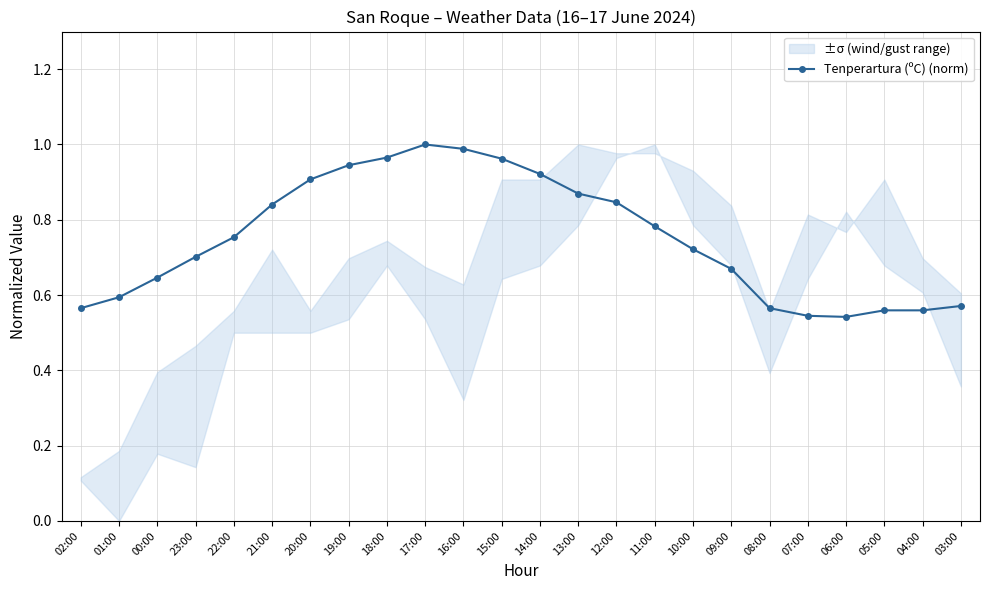

Approximately how many times larger is the value at 18:00 compared to 17:00?

1.0